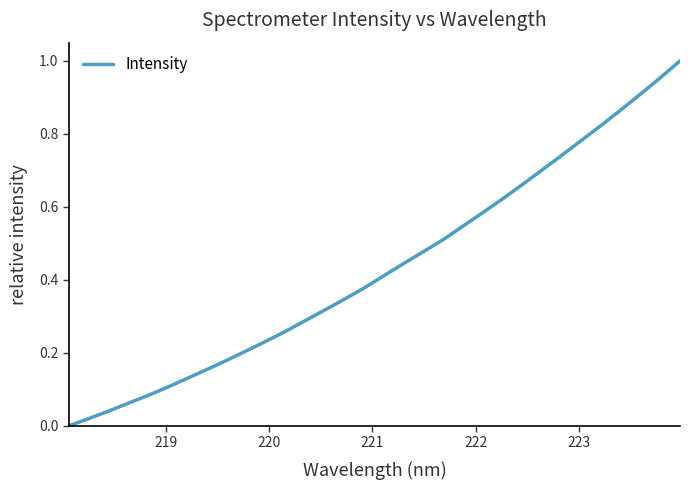

What is the difference between the maximum and minimum values?

1.0